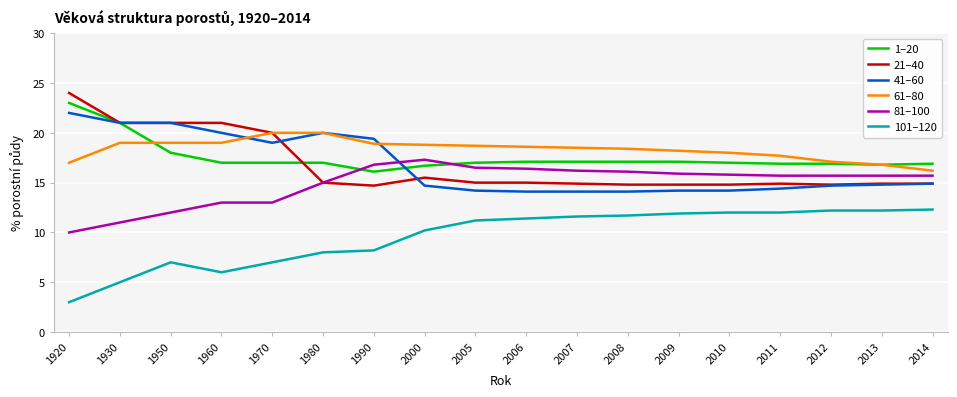

What is the total value across all series at 2005?

92.6